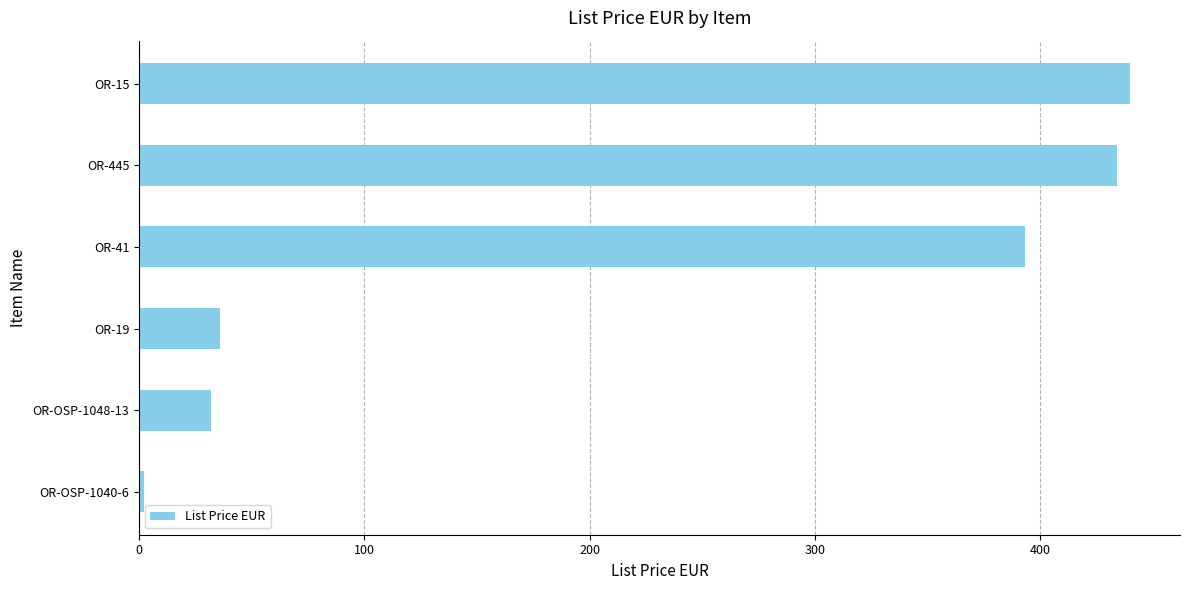

At which label is the value closest to 221?

OR-41